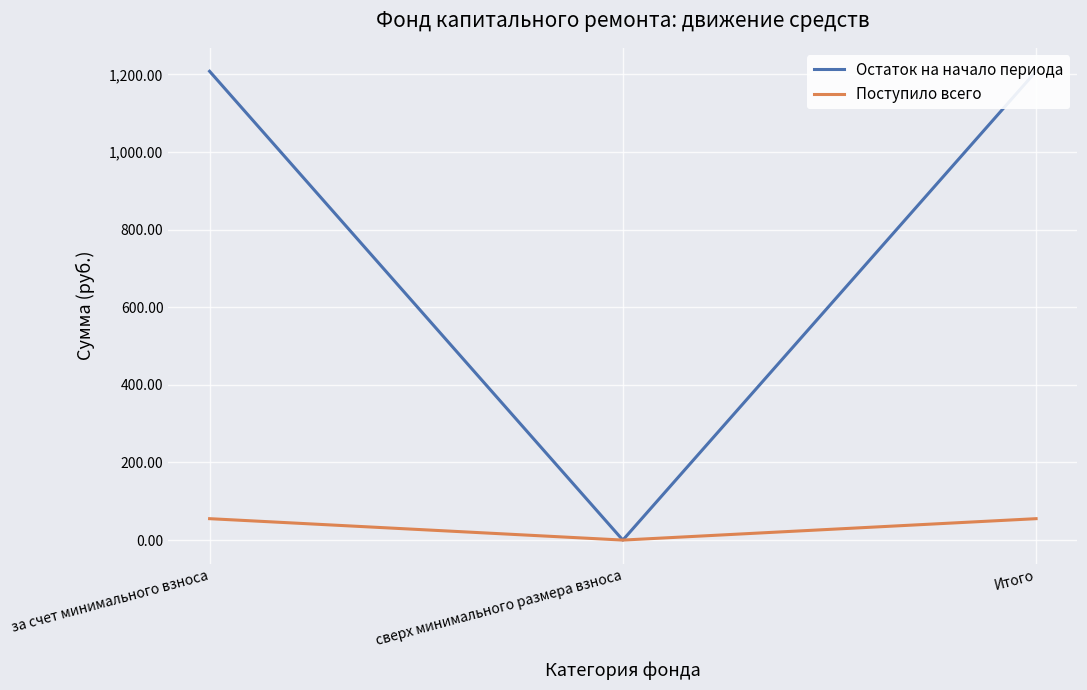

Reading left to right, what are all the values shown in this chart?

Остаток на начало периода: за счет минимального взноса=1208.0	сверх минимального размера взноса=0.0	Итого=1208.0
Поступило всего: за счет минимального взноса=55.2	сверх минимального размера взноса=0.0	Итого=55.2